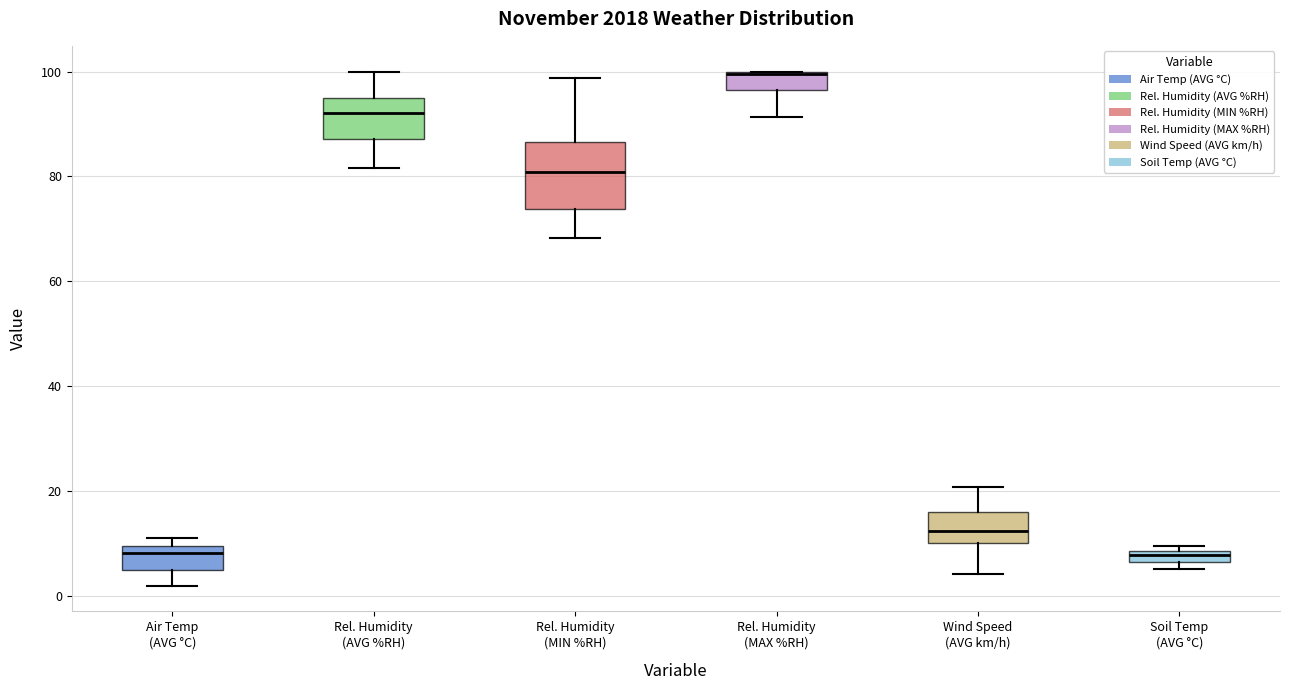

Comparing the boxes themselves (not the whiskers), which one is the tallest?

Rel. Humidity (MIN %RH)